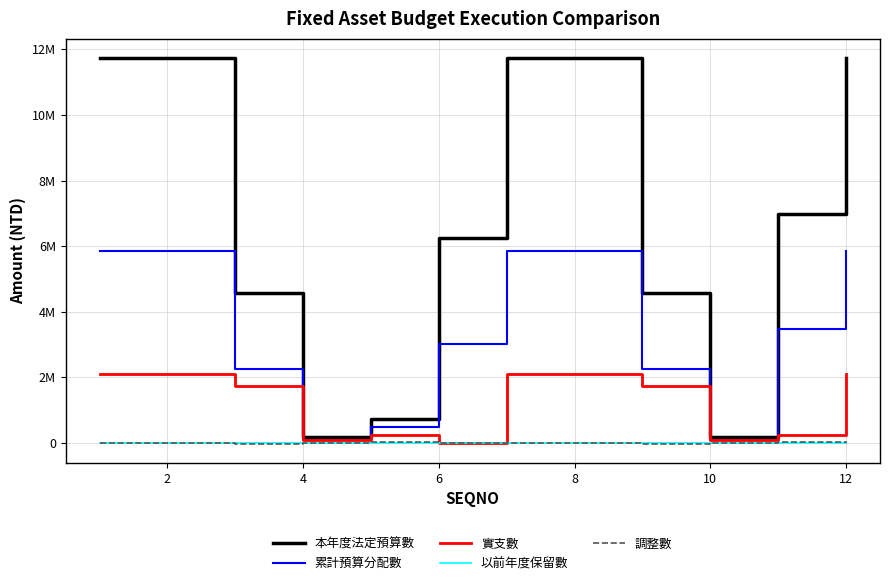

Reading left to right, list all the values displayed in this chart.

本年度法定預算數: 11735000	11735000	4579000	181000	715000	6260000	11735000	11735000	4579000	181000	6975000	11735000
累計預算分配數: 5840000	5840000	2266000	98000	476000	3000000	5840000	5840000	2266000	98000	3476000	5840000
實支數: 2094433	2094433	1743843	98000	252590	0	2094433	2094433	1743843	98000	252590	2094433
以前年度保留數: 0	0	0	0	0	0	0	0	0	0	0	0
調整數: 0	0	-24000	8000	16000	0	0	0	-24000	8000	16000	0